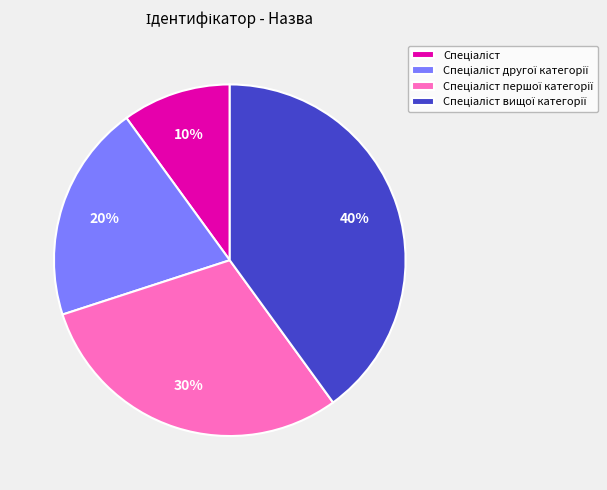

To the nearest percent, what is the difference between the largest and smallest slice percentages?

30%